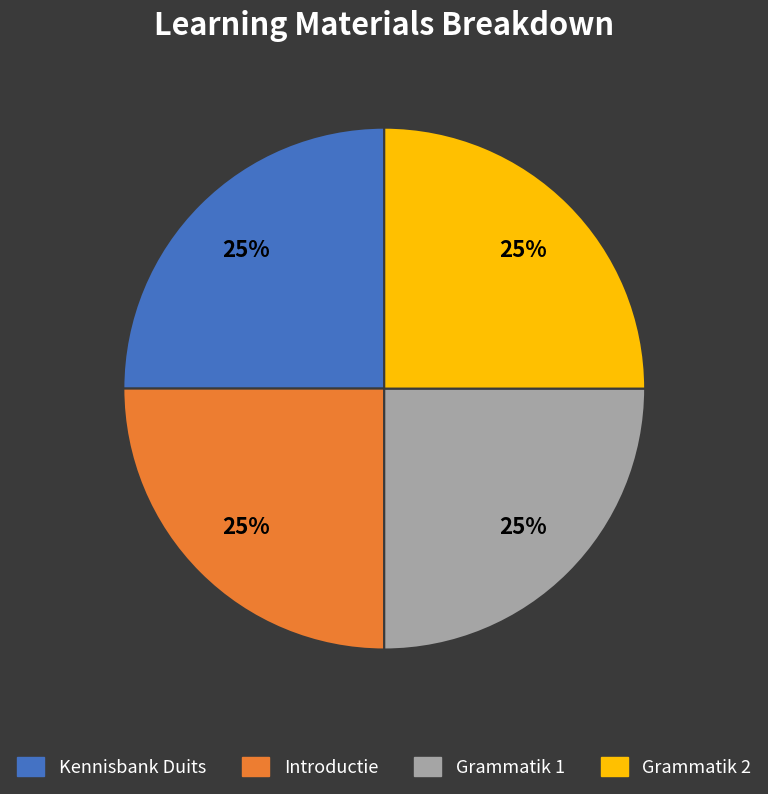

Is there a majority slice in this chart?

No